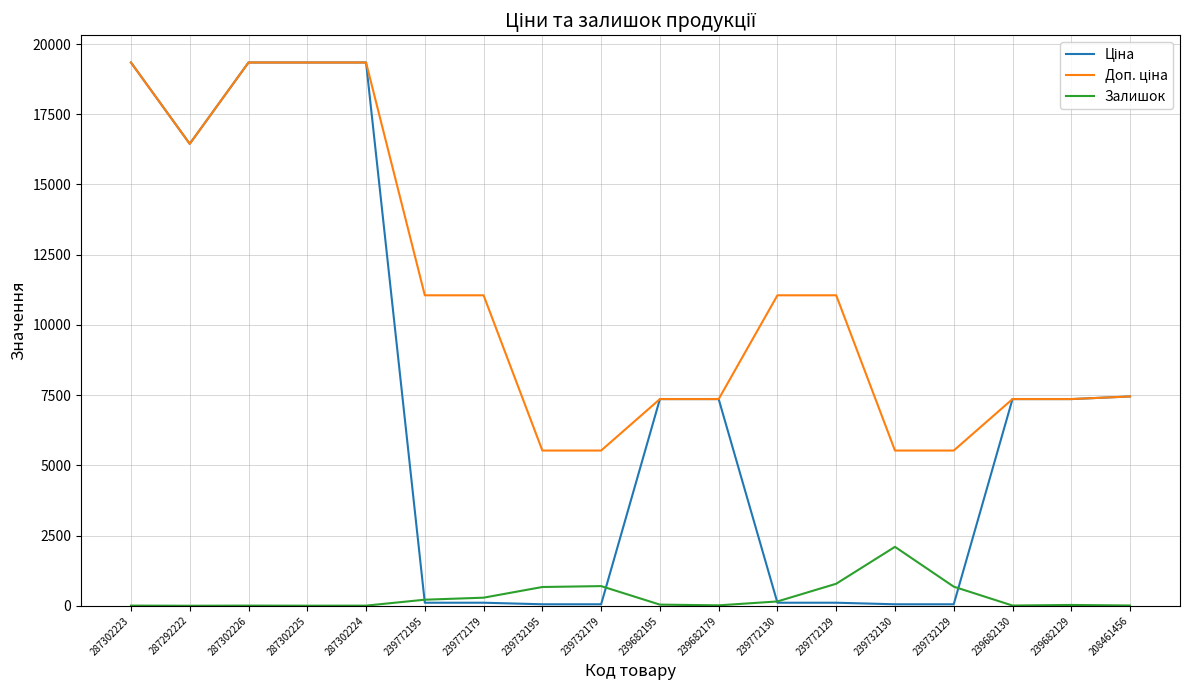

True or false: Залишок has a value of 17.0 at 239682179.

True